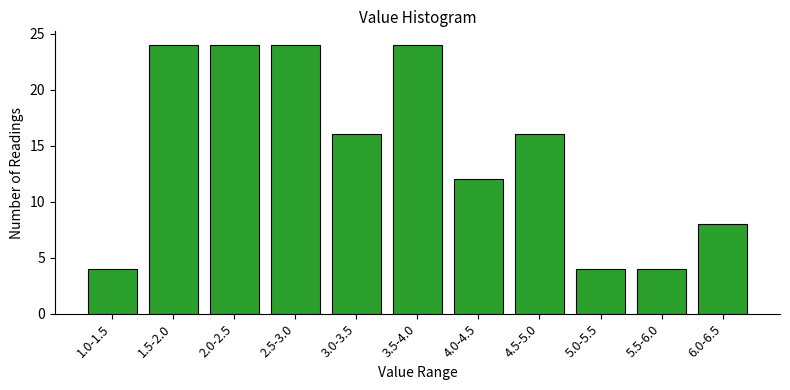

Reading right to left, extract all data points from this chart.

8	4	4	16	12	24	16	24	24	24	4